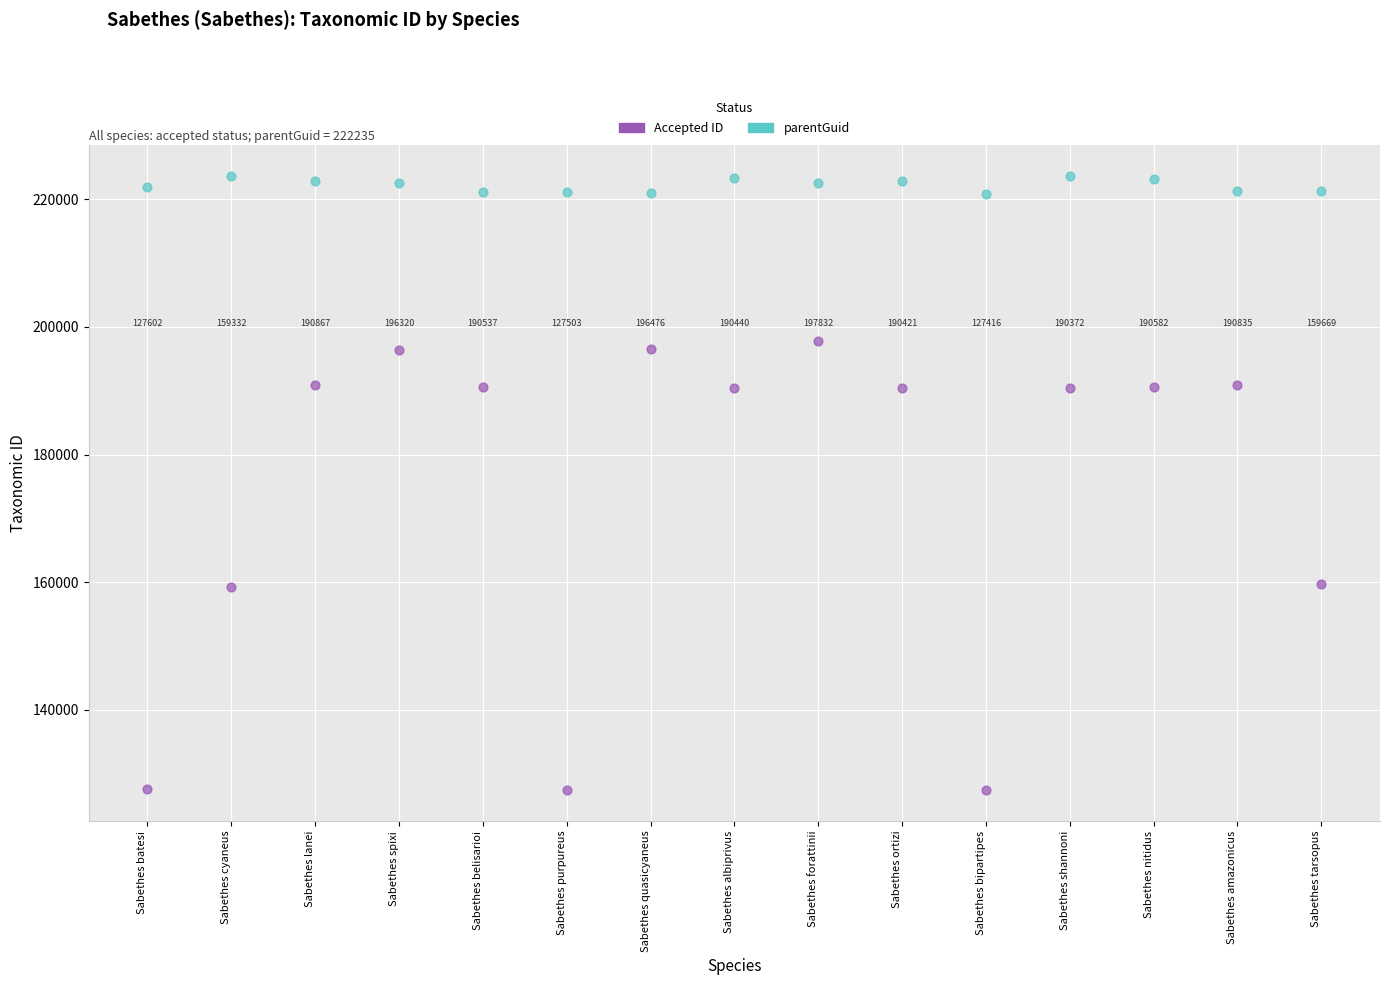

Across all data points, what is the range of Y values (max minus min)?

96228.7